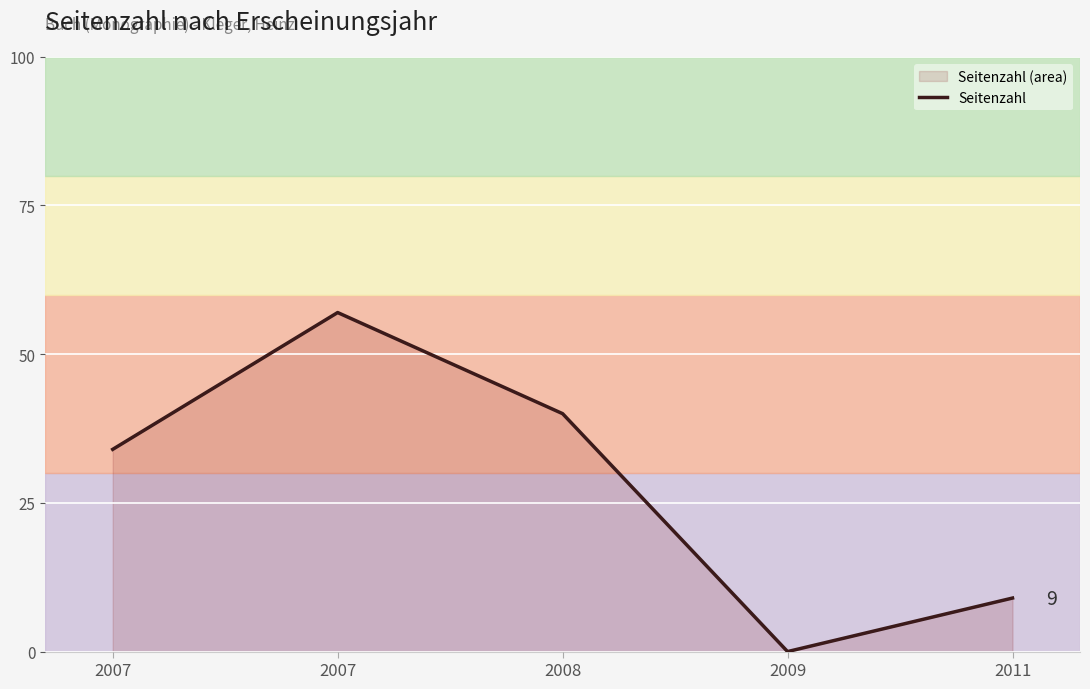

Reading left to right, what are all the values shown in this chart?

2007=34	2007=57	2008=40	2009=0	2011=9